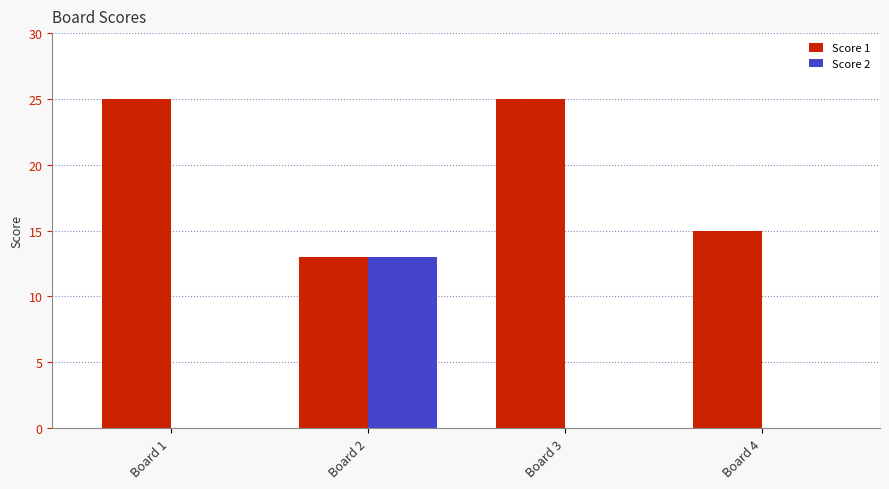

Which series has the largest total across all categories?

Score 1